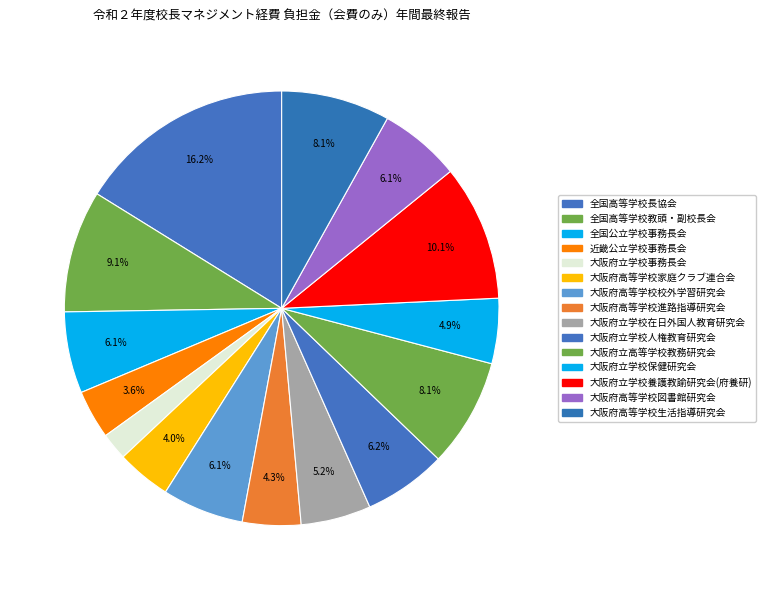

Is it true that 大阪府立学校養護教諭研究会(府養研) is 10% of the pie?

True